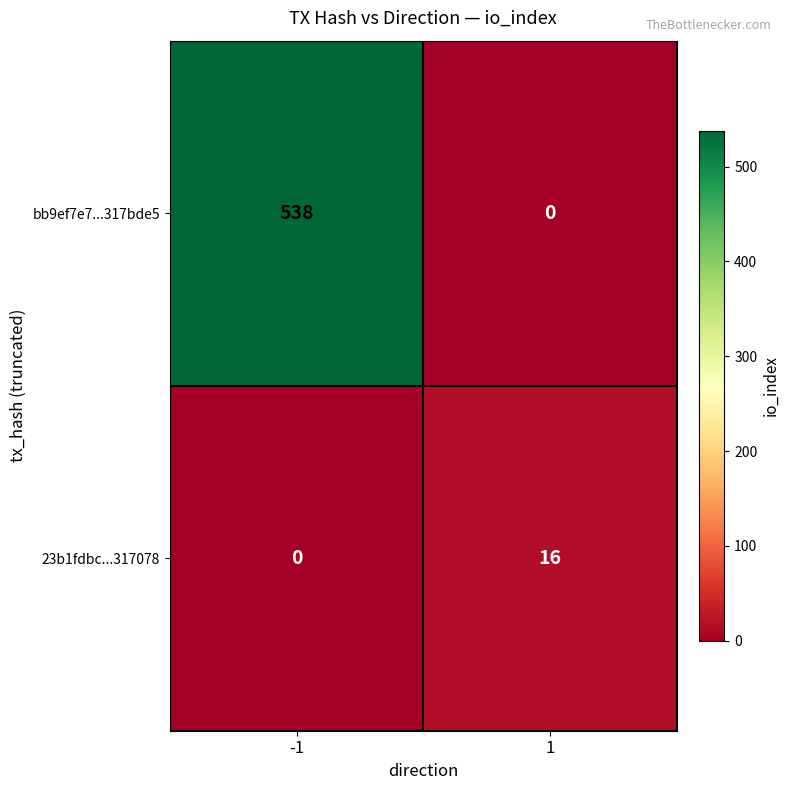

At which category is the sum across all series the highest?

-1